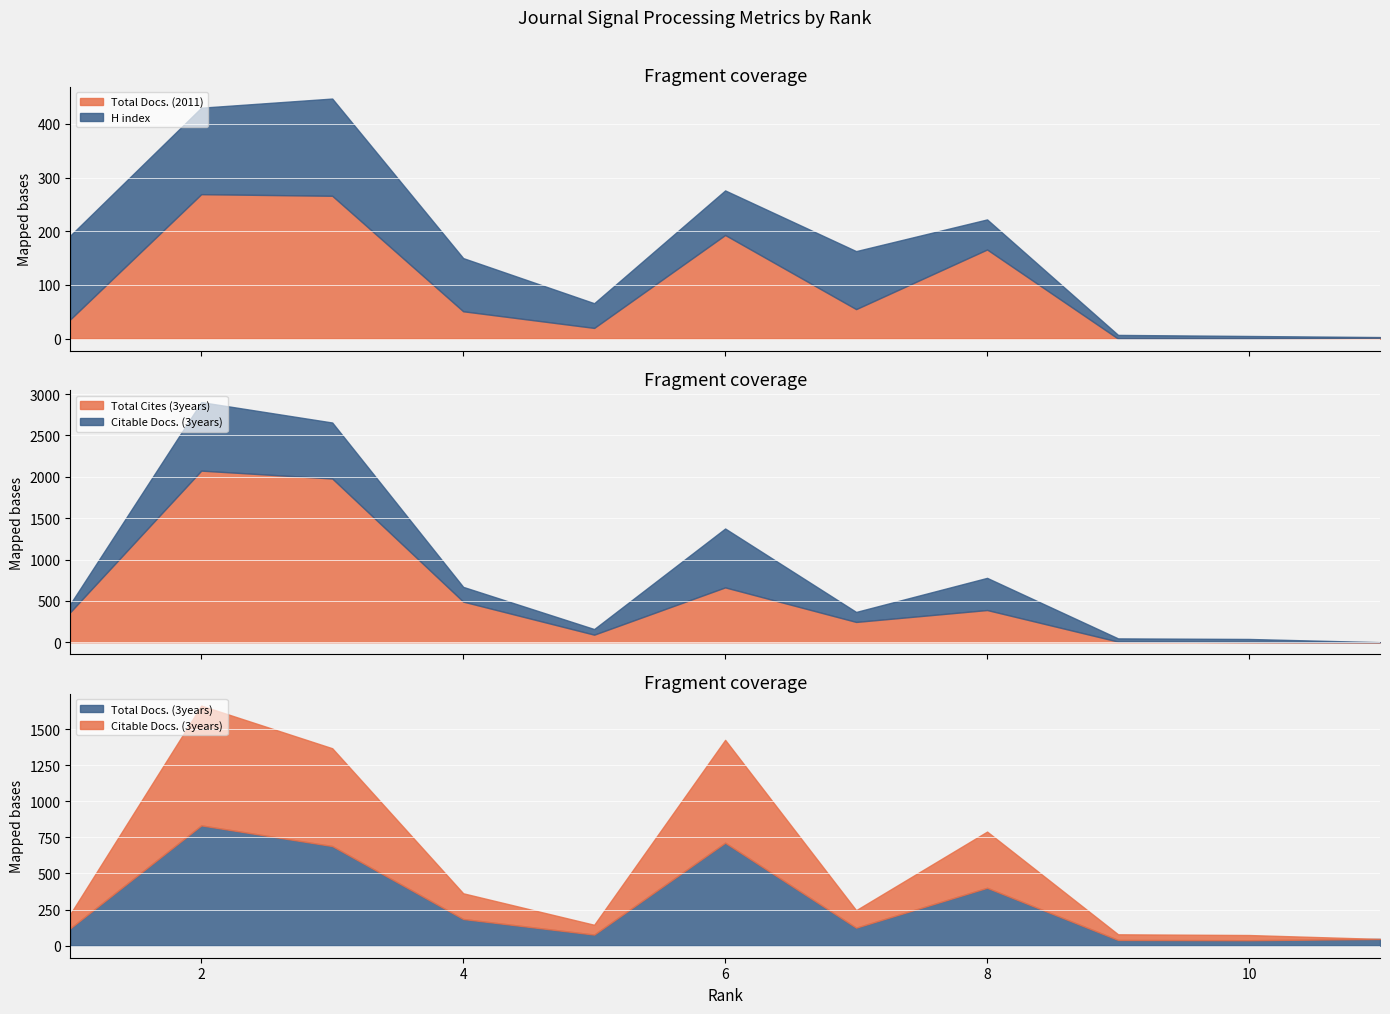

True or false: Total Cites (3years) and Total Docs. (2011) cross at least once.

True